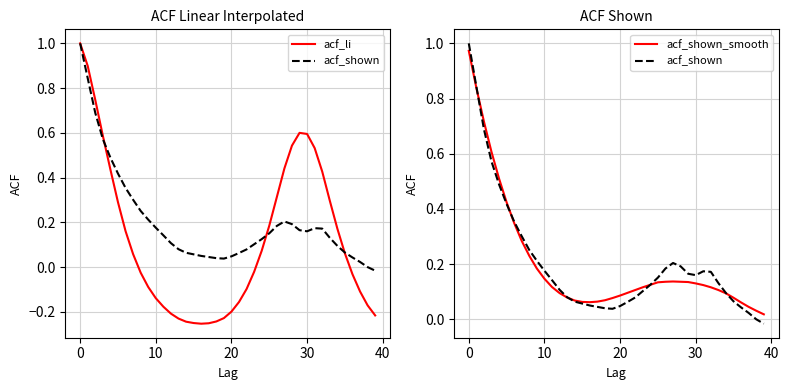

How many values in acf_li are below zero?

20